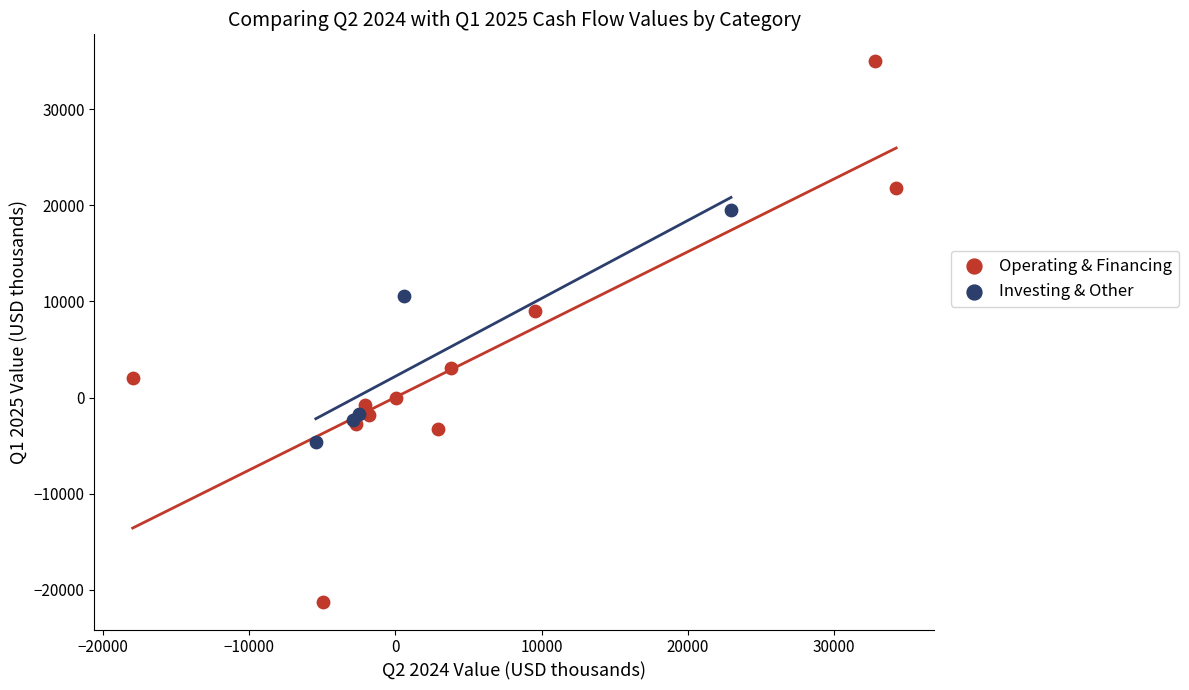

What are all the series names shown in the legend?

Operating & Financing, Investing & Other